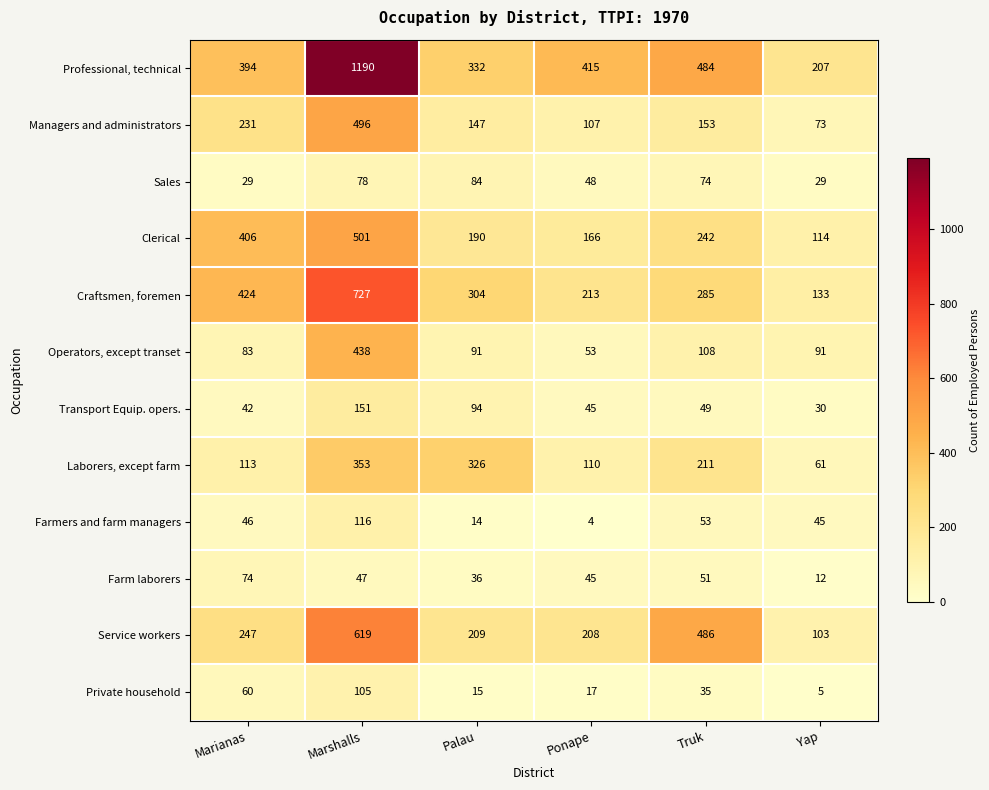

What is the sum of all Transport Equip. opers. values?

411